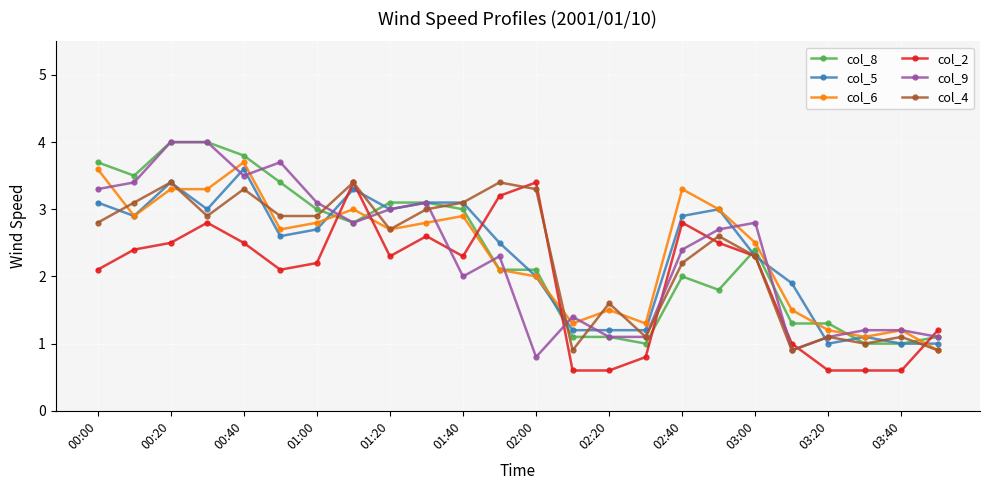

True or false: col_8 has more than 1 interior local peaks.

True